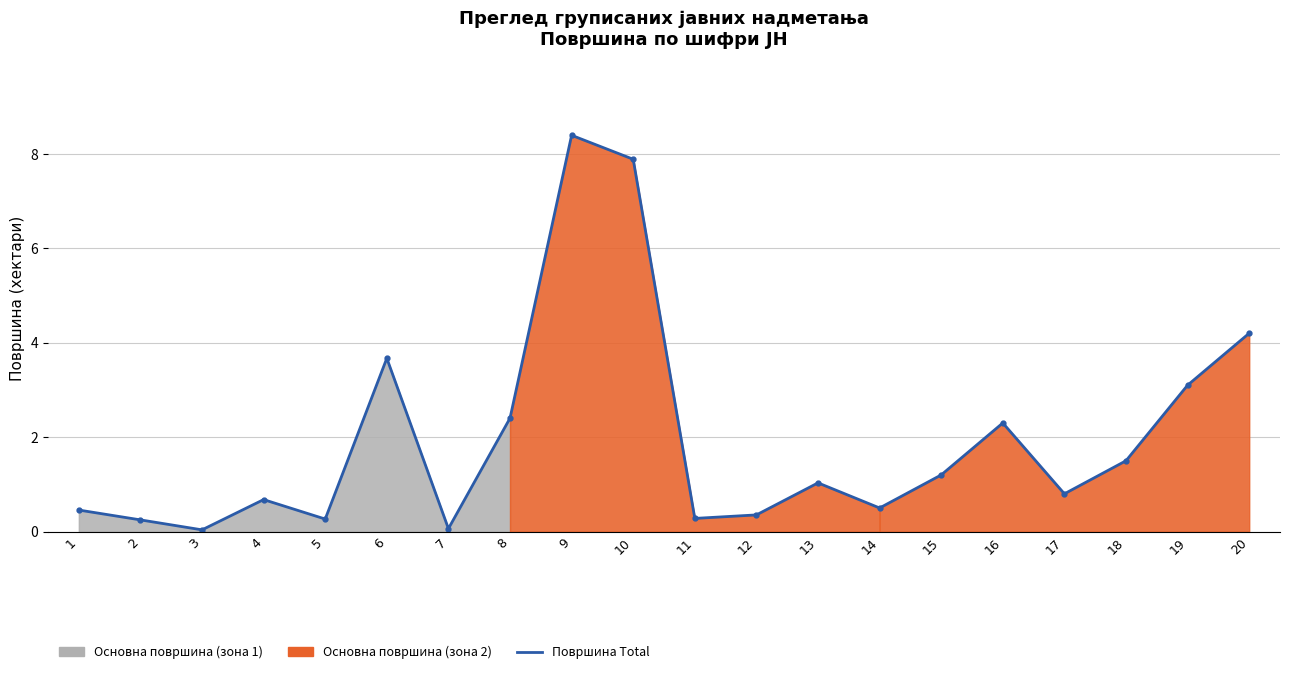

What is the sum of the values at 7 and 6?

3.7